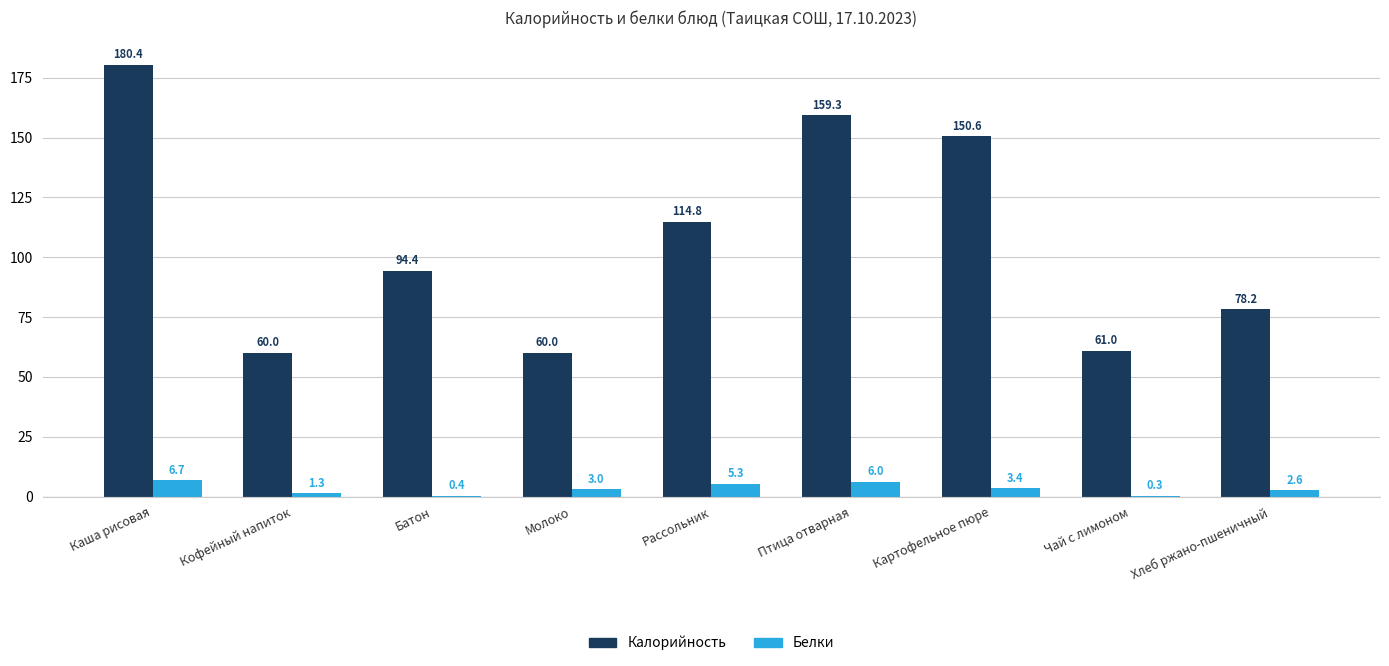

Which category has the highest value across all series?

Каша рисовая